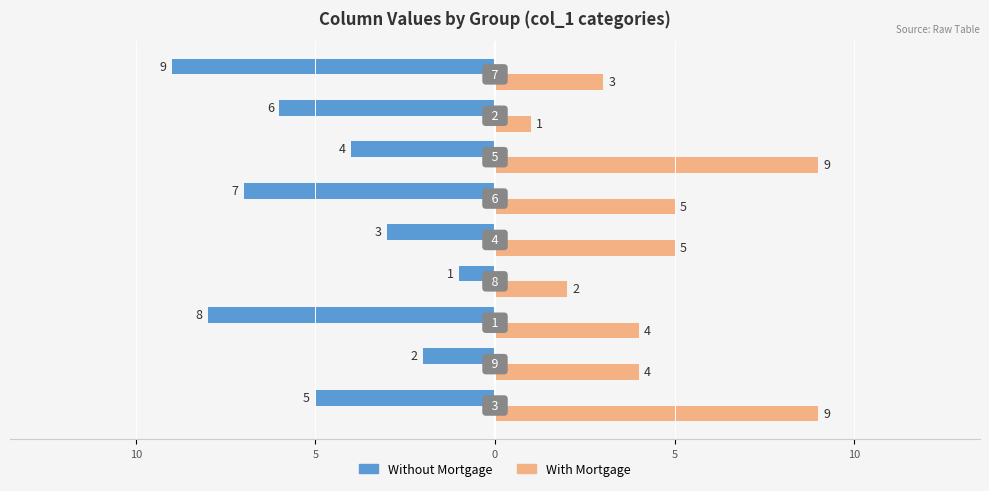

What is the difference between the maximum and minimum values in the With Mortgage series?

8